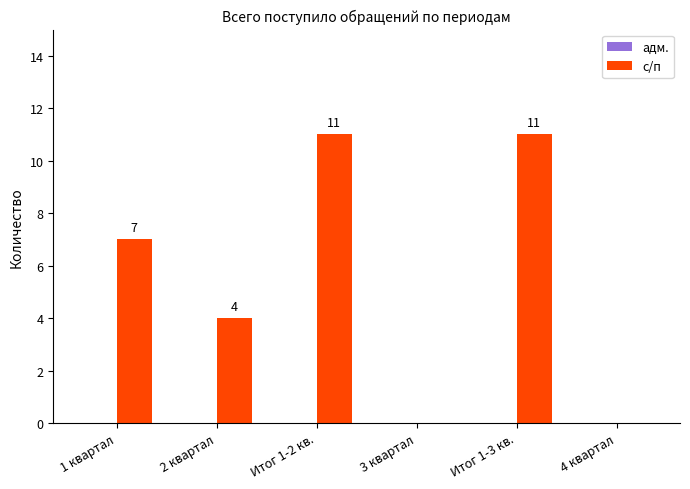

What is the sum of all values?

33